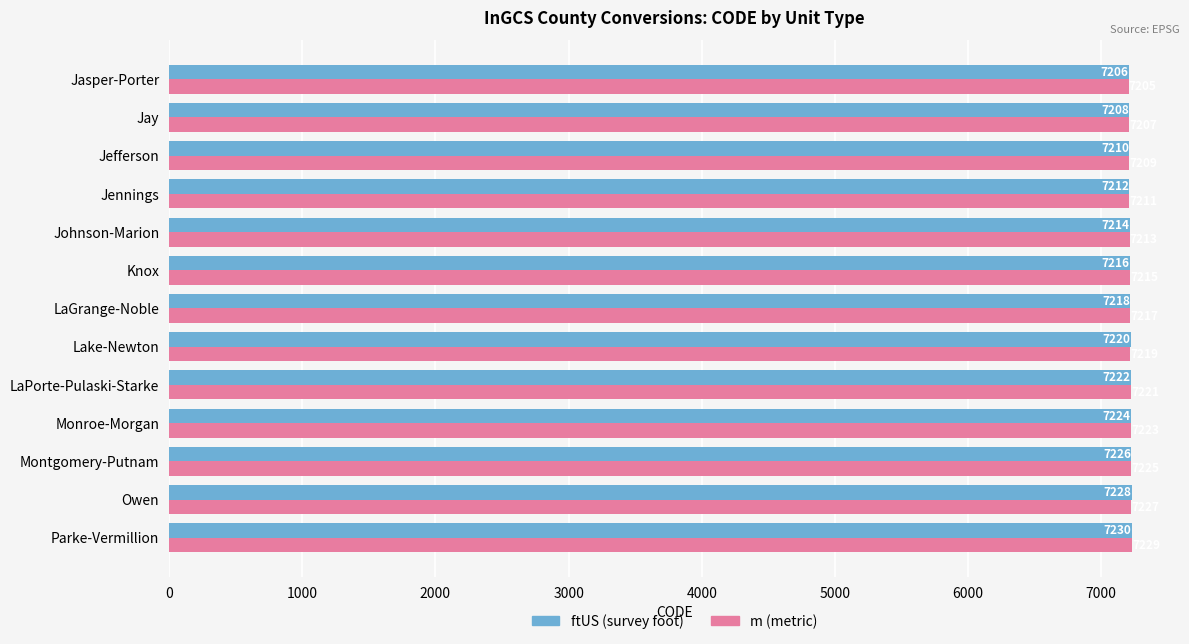

Rank the series by their average value, from lowest to highest.

m (metric), ftUS (survey foot)